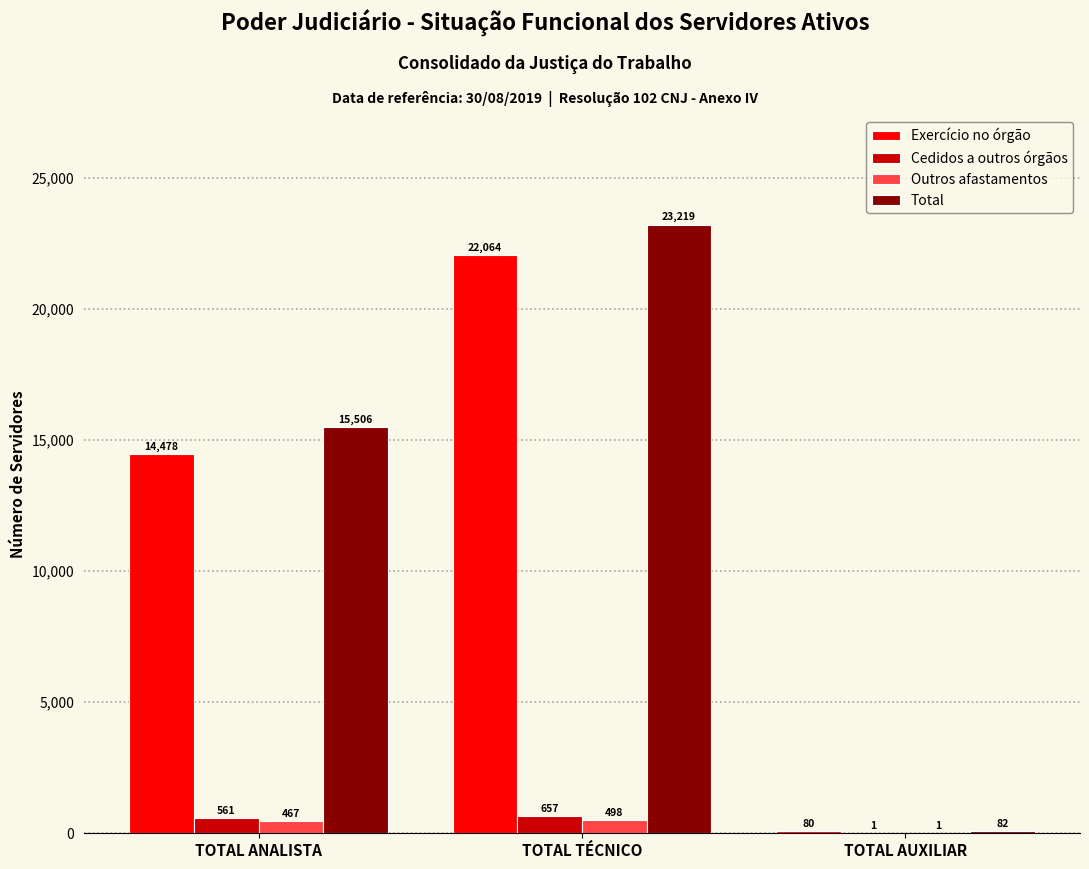

Is it true that Outros afastamentos equals 1 at TOTAL AUXILIAR?

True